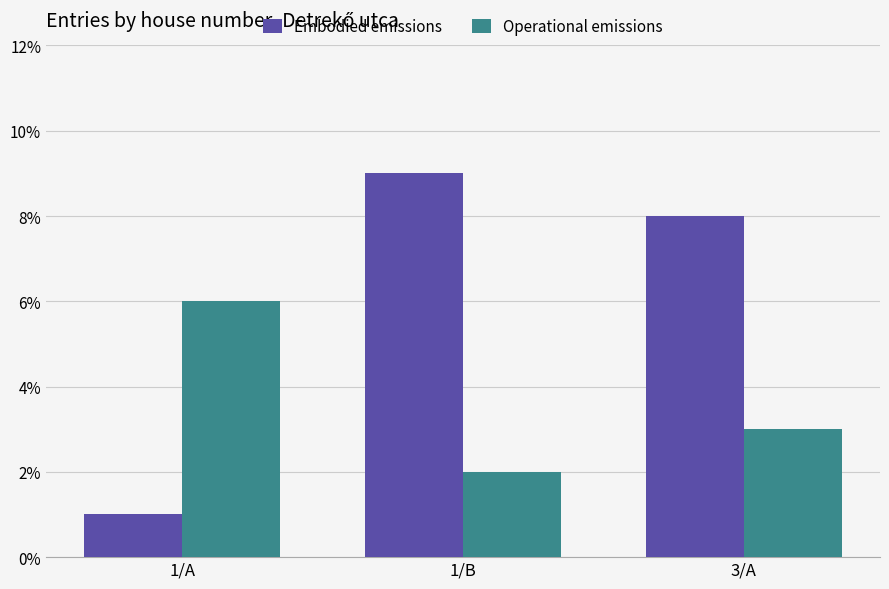

Rank the series by their average value, from highest to lowest.

Embodied emissions, Operational emissions